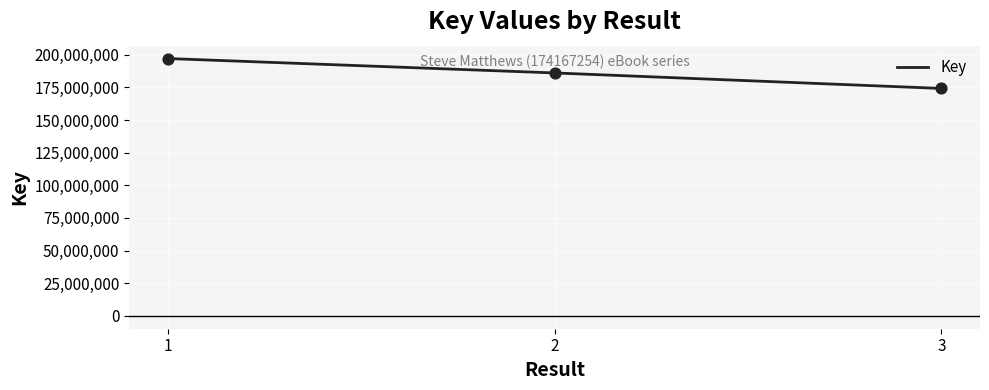

Approximately how many times larger is the value at 2 compared to 3?

1.1